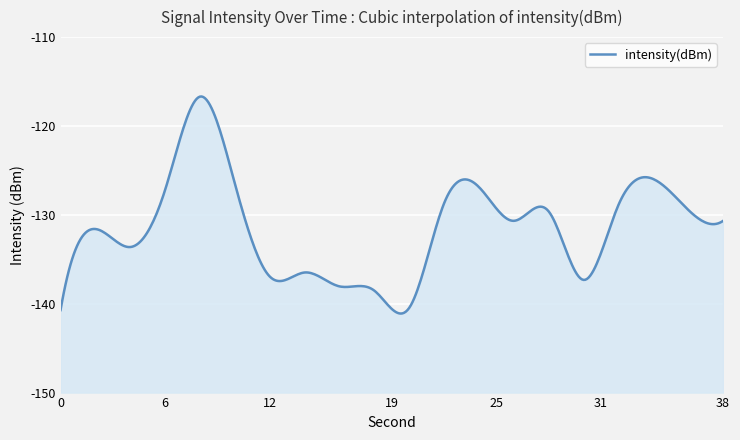

What is the sum of the values at 12 and 34?

-262.9